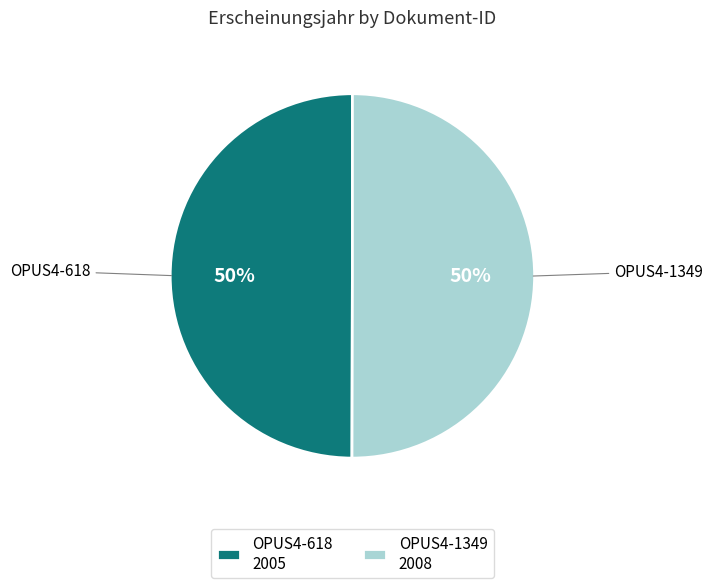

Do OPUS4-618 and OPUS4-1349 together represent more than half of the pie?

Yes